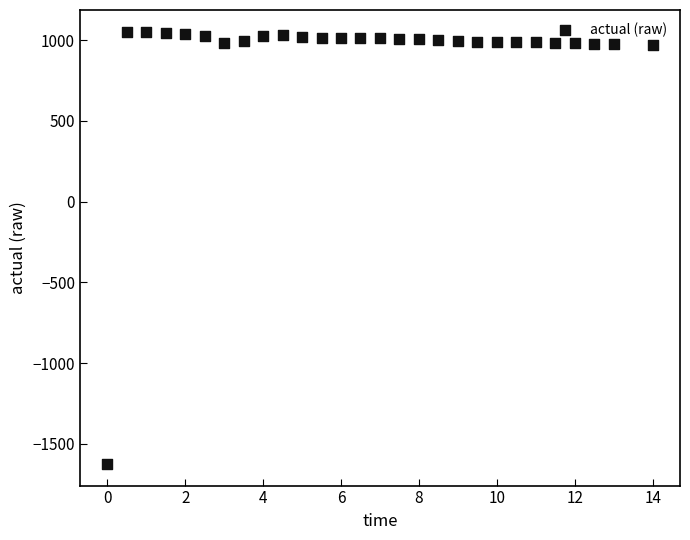

What is the range of Y values (max minus min)?

2677.4